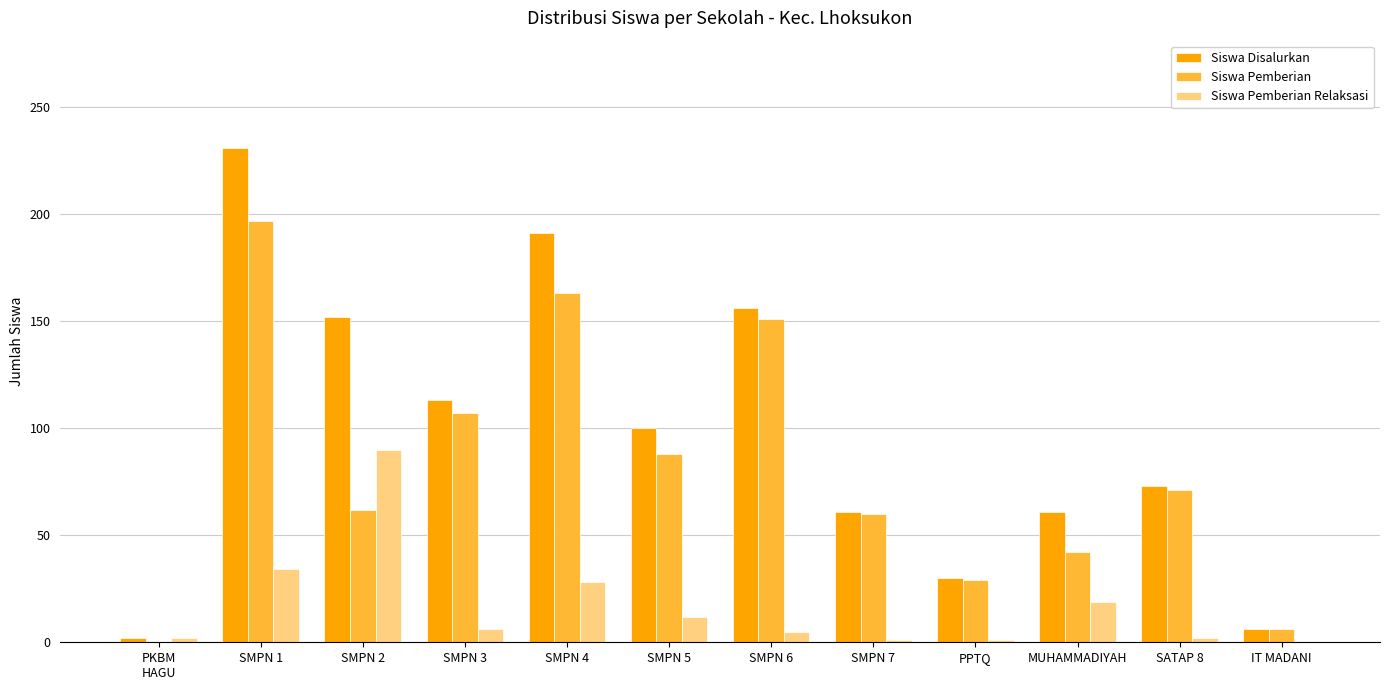

True or false: Siswa Disalurkan has a value of 100 at SMPN 5.

True